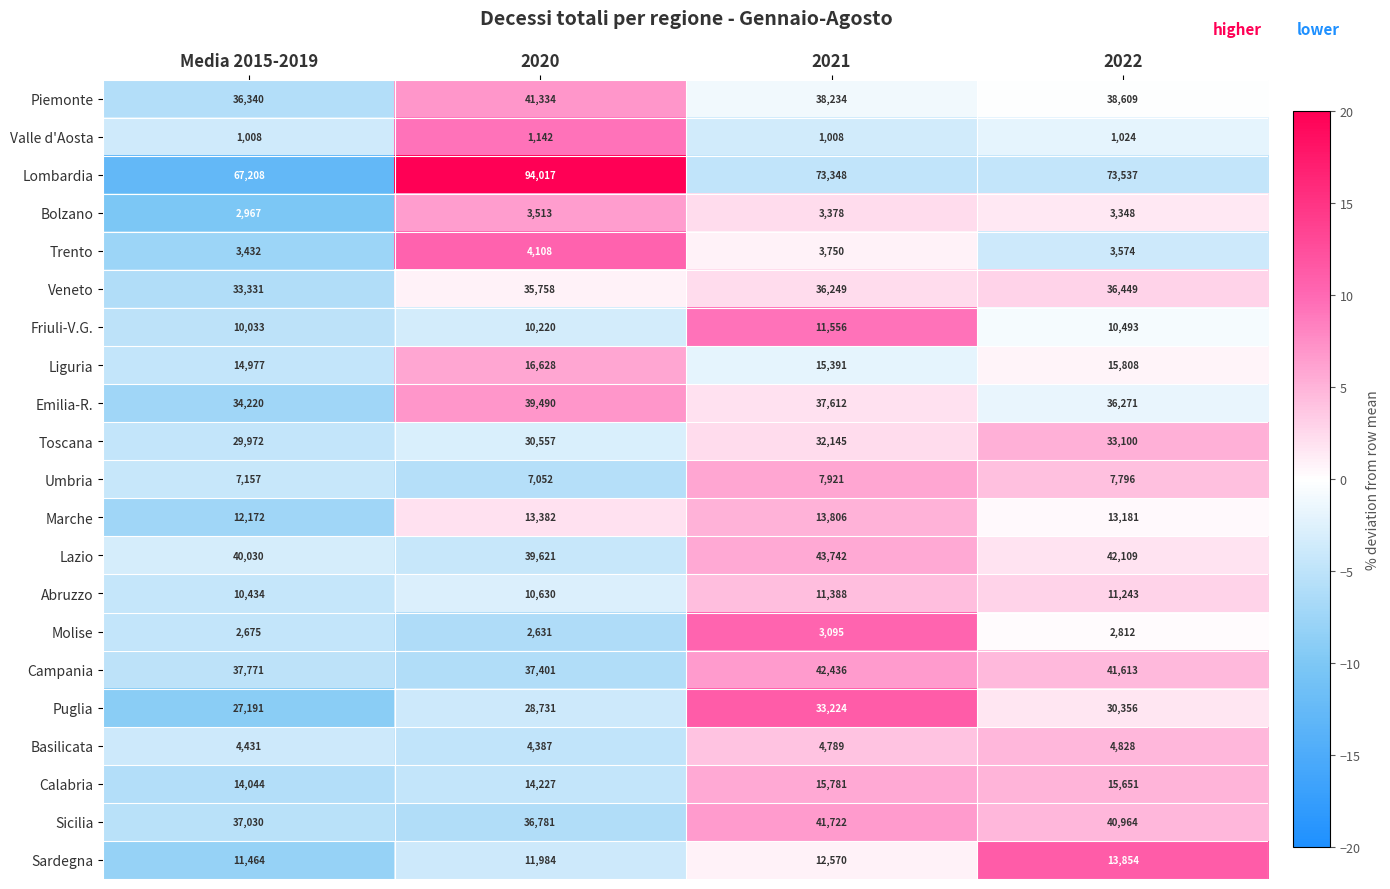

Count the number of categories in the chart.

4